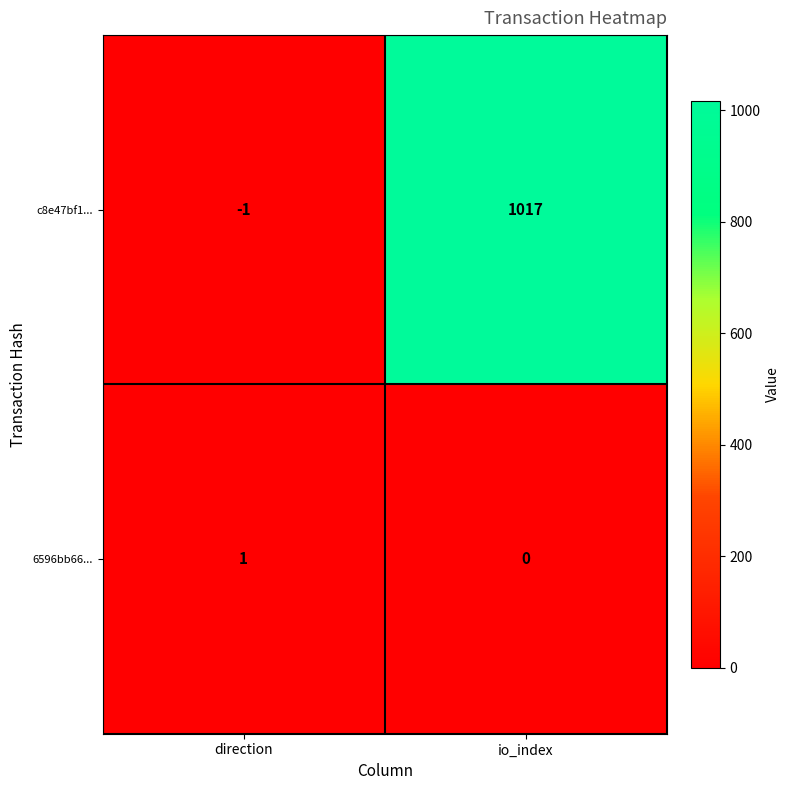

At which category is the sum across all series the highest?

io_index